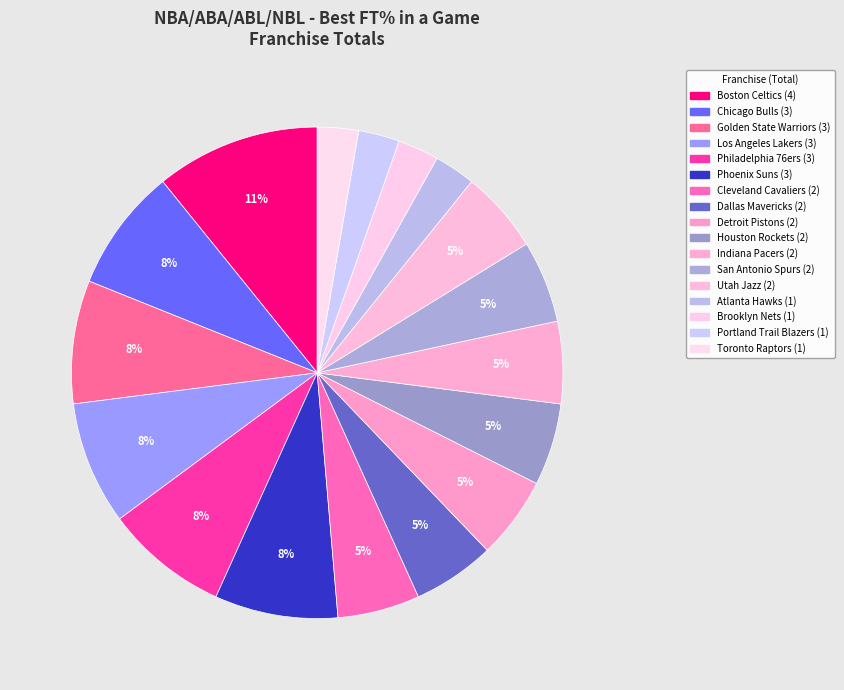

Count the number of slices in the pie.

17